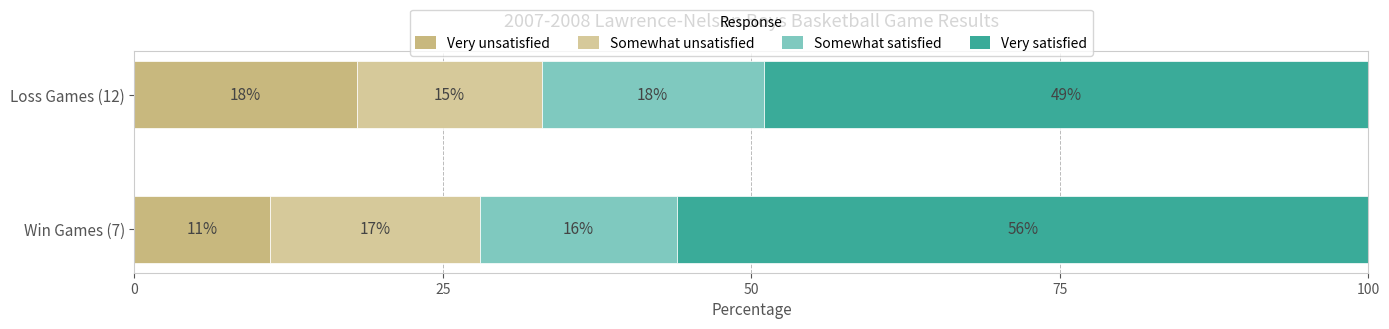

How many series are shown in this chart?

4